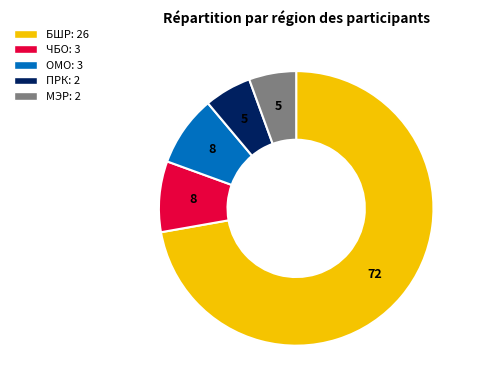

Do ОМО and ПРК together represent more than half of the pie?

No